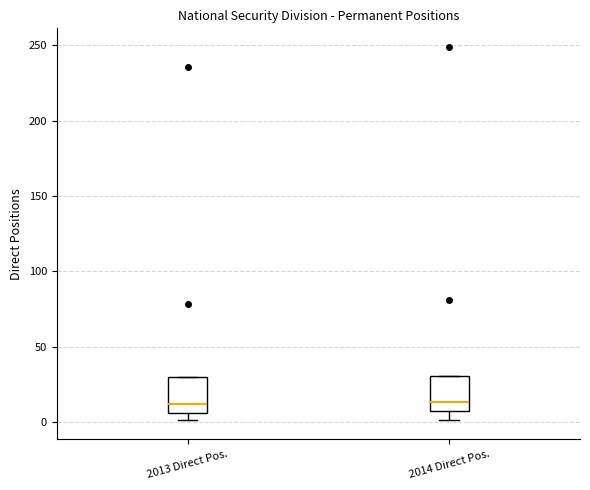

Where is the lower edge of the box for 2014 Direct Pos. on the y-axis? The values are not printed on the chart, so give them approximately, as read against the axis.

5